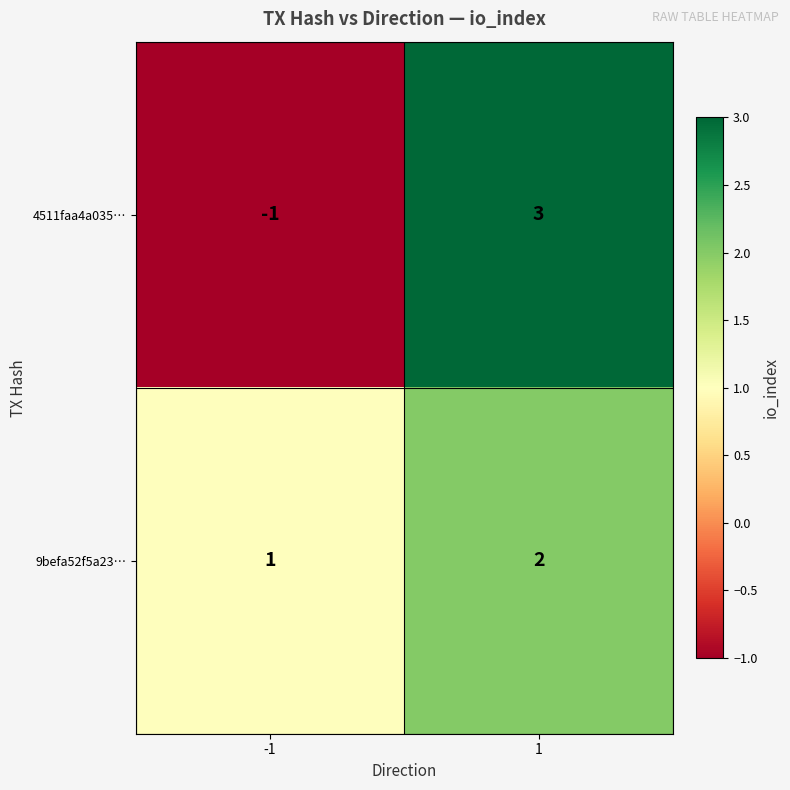

What is the difference between the 4511faa4a035… values at -1 and 1?

4